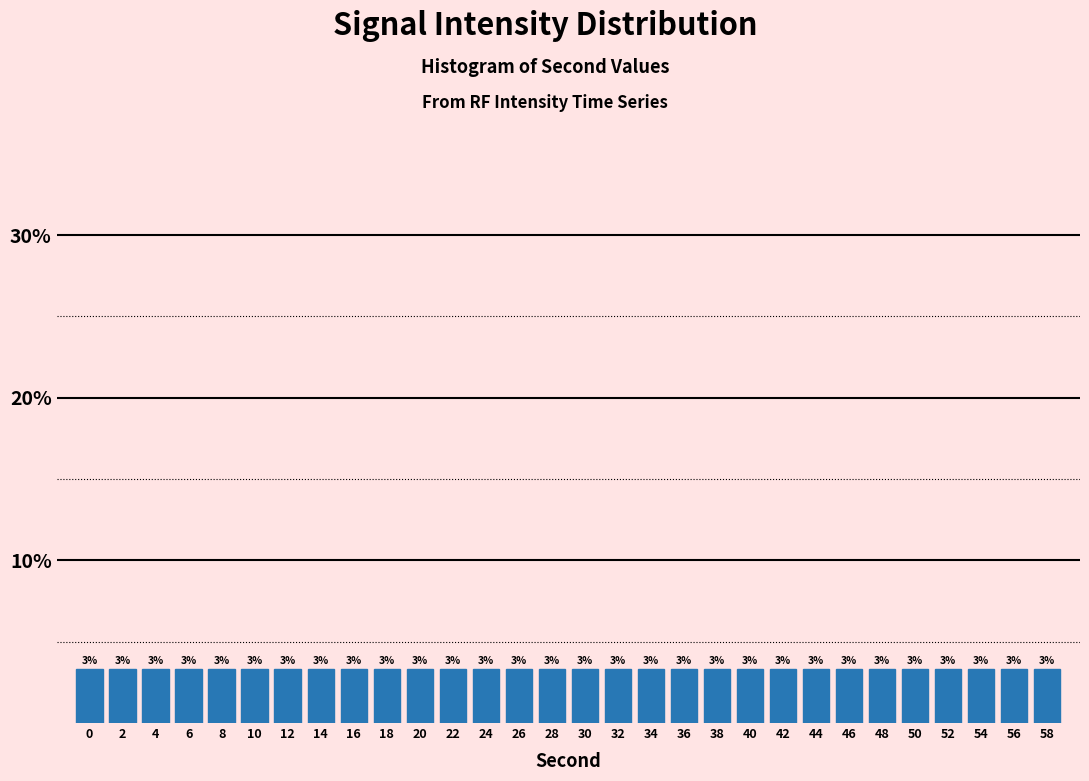

Are the bars horizontal?

No